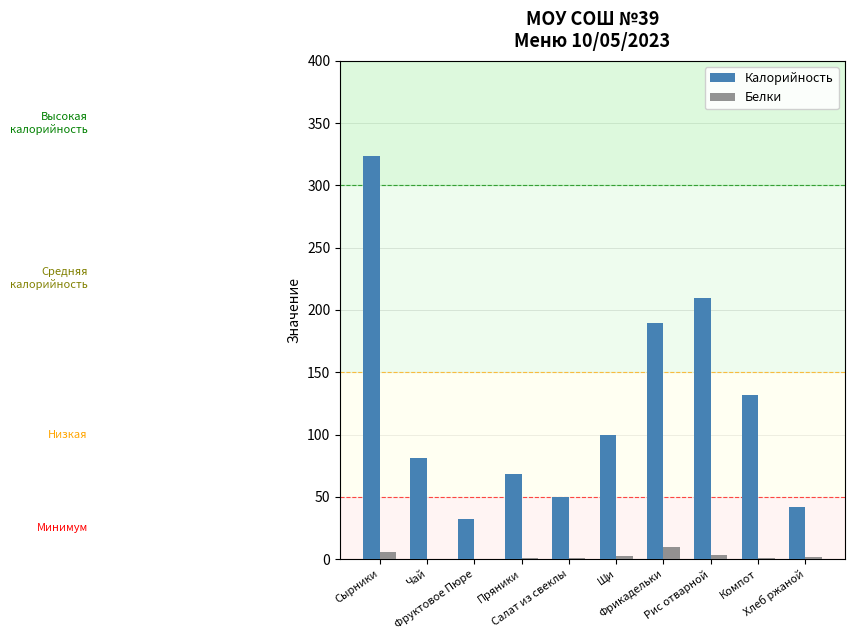

Is it true that Калорийность equals 329.3 at Фрикадельки?

False